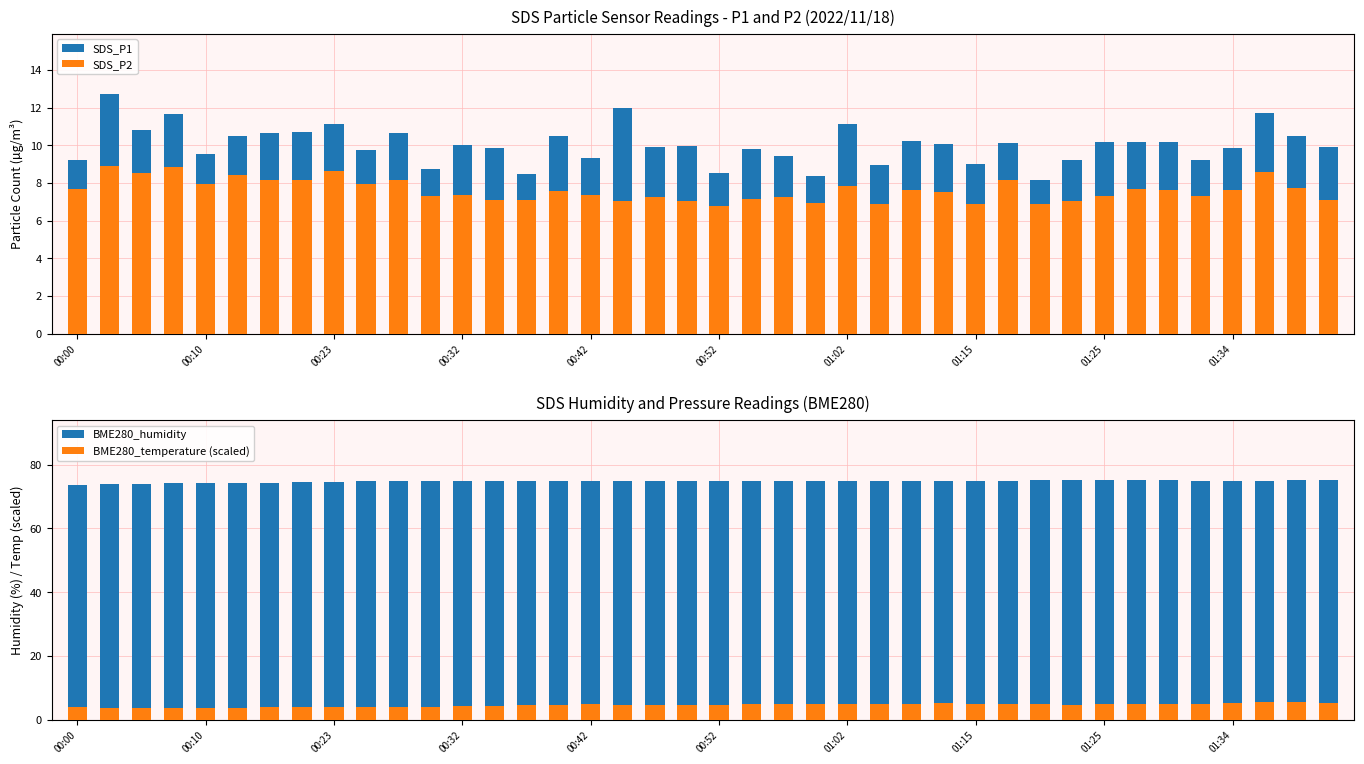

What is the maximum value shown in the chart?

75.2